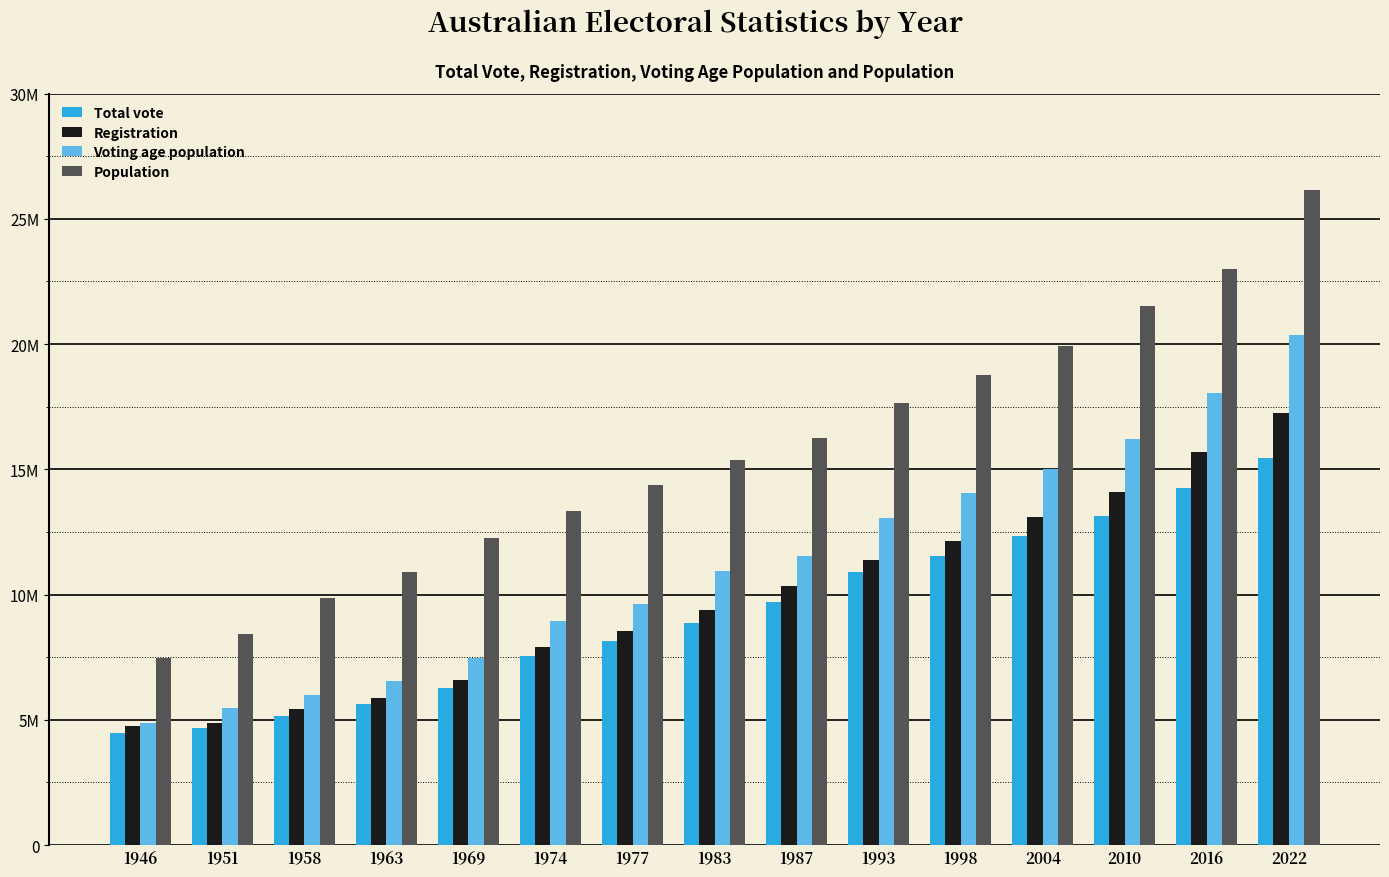

At which category does the chart reach its minimum across all series?

1946